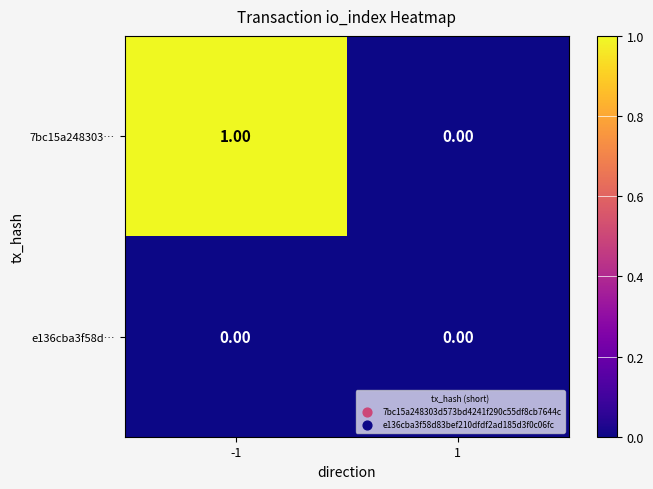

Between -1 and 1, which series saw the biggest shift?

7bc15a248303…